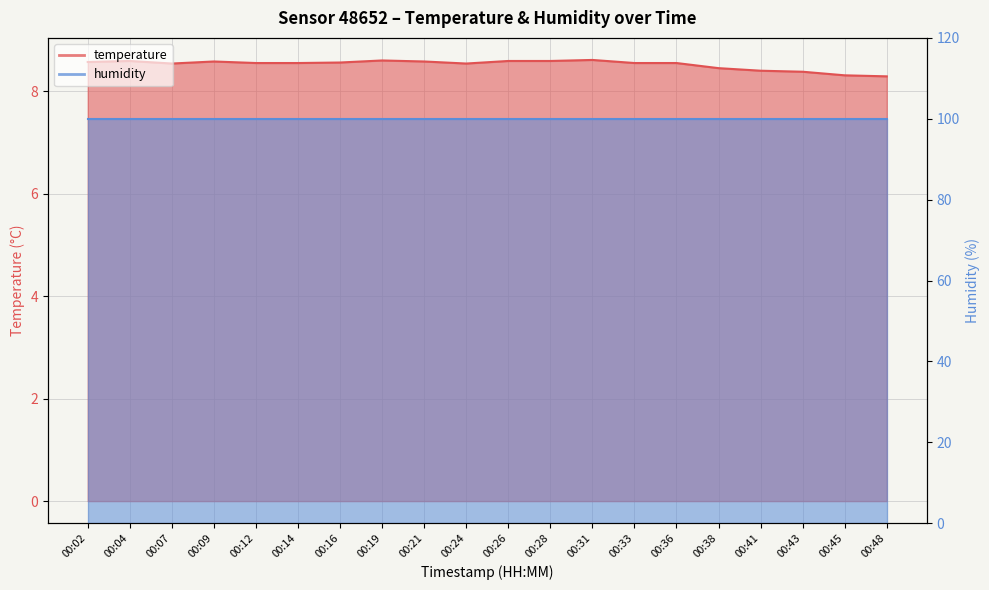

How many points are lower than both their immediate neighbors (excluding endpoints)?

2